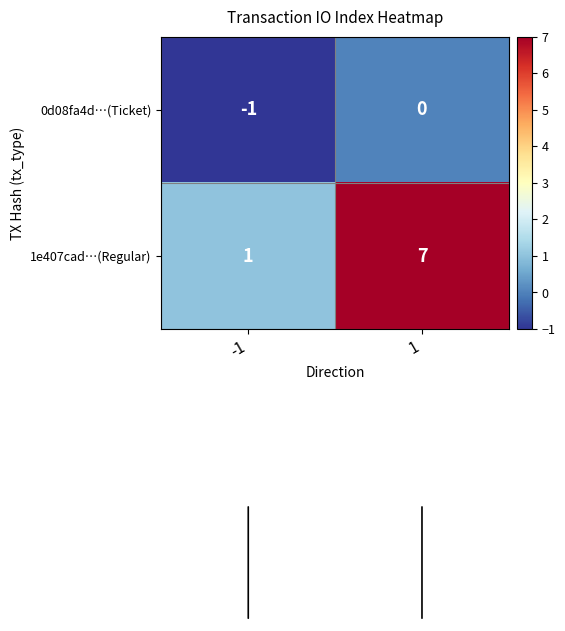

At -1, list the series in order from smallest to largest.

0d08fa4d…(Ticket), 1e407cad…(Regular)